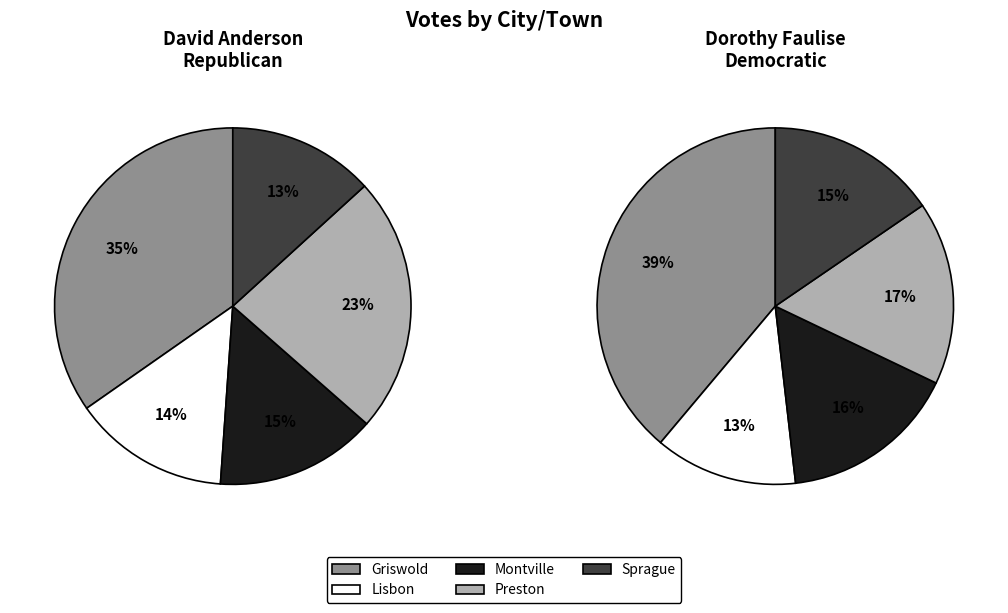

True or false: Montville accounts for 5% of the total.

False